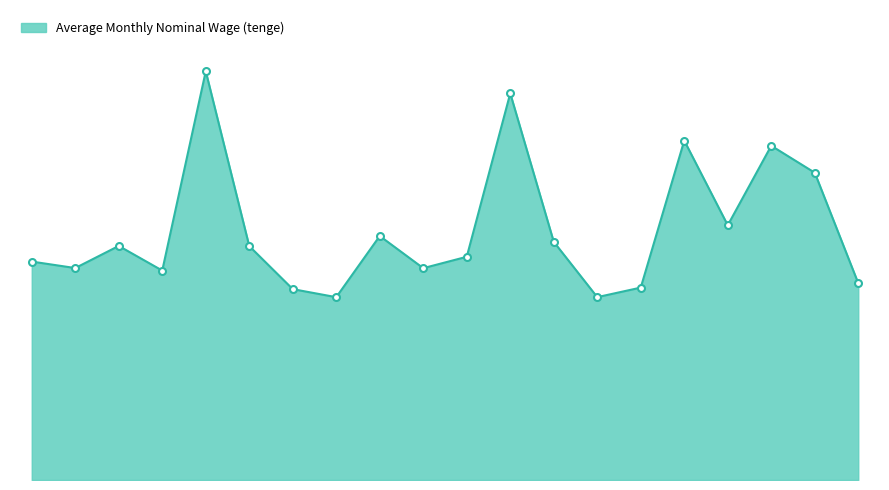

Is this an area chart (filled region under the line)?

Yes